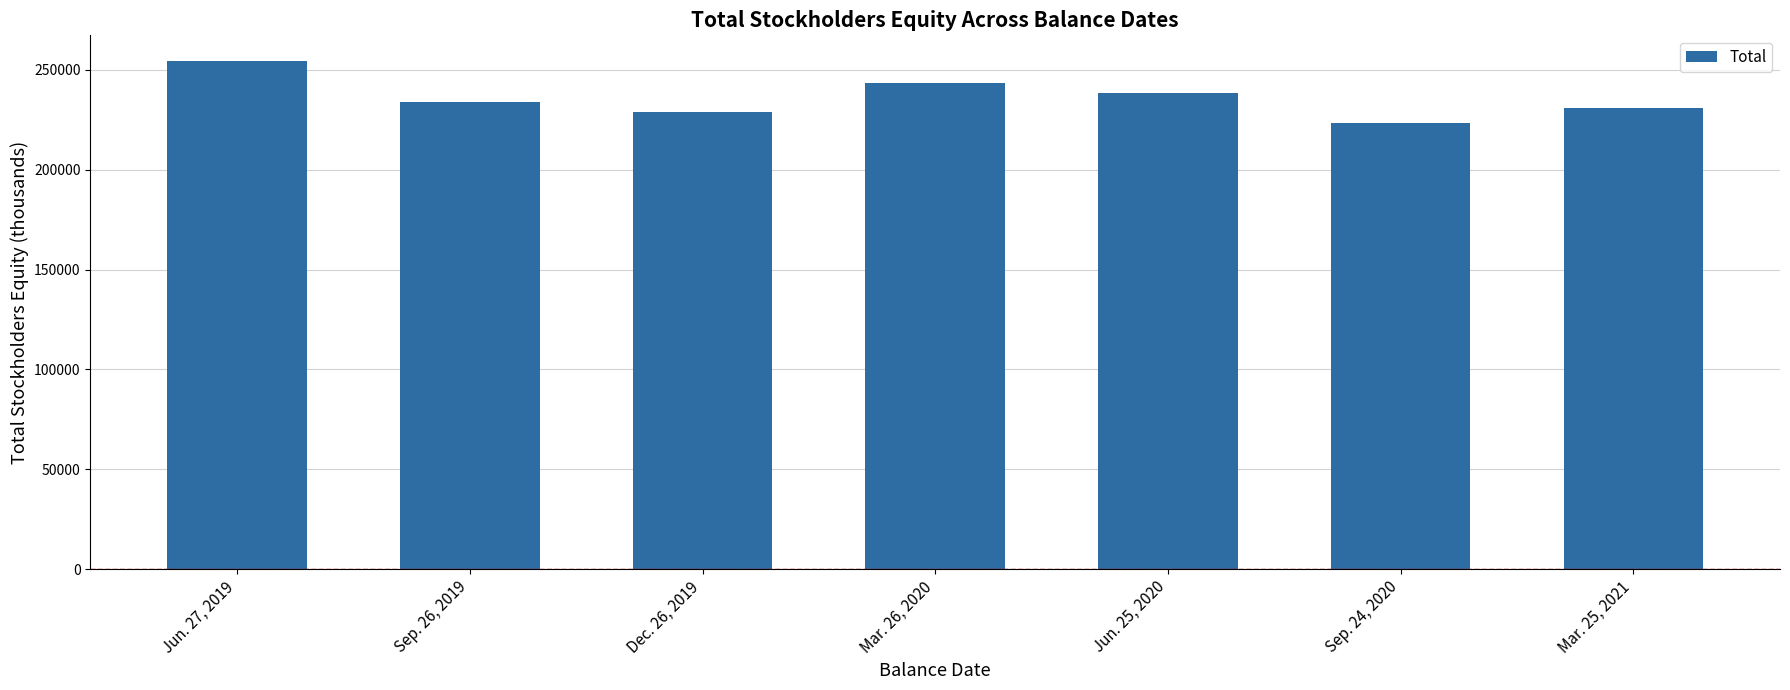

What is the sum of all values?

1653229